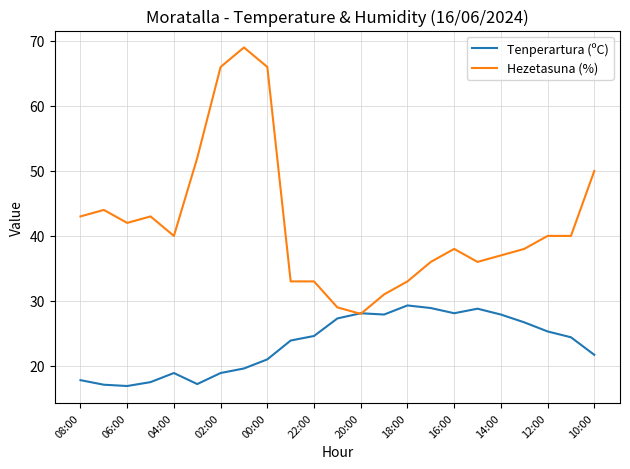

Which series has the largest total across all categories?

Hezetasuna (%)